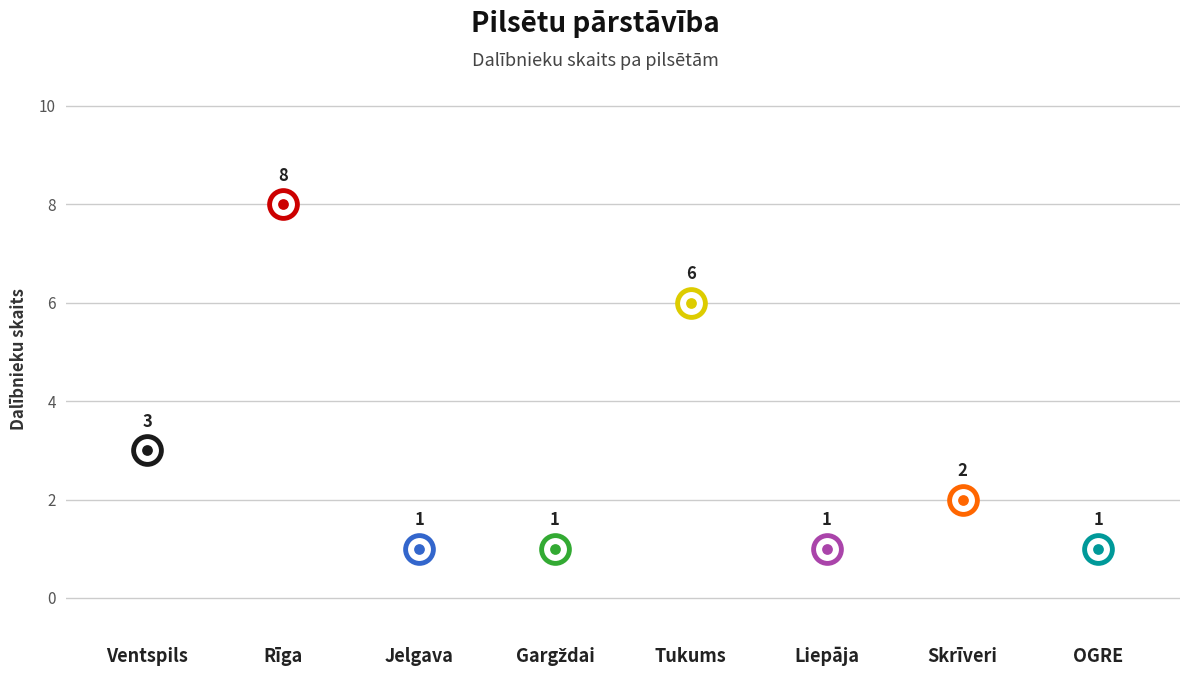

What is the change in value from Jelgava to Skrīveri?

+1